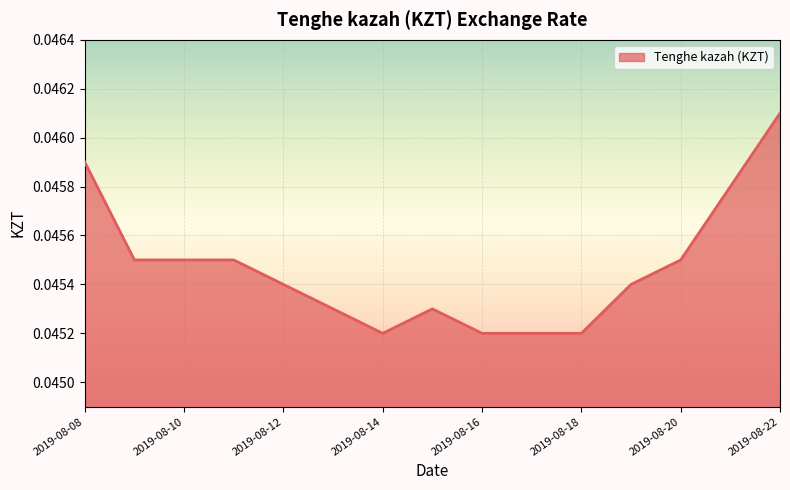

Is this an area chart (filled region under the line)?

Yes